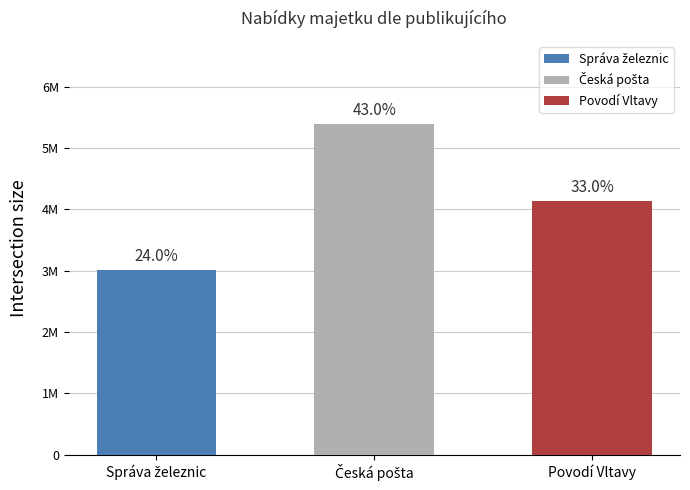

Are the bars horizontal?

No